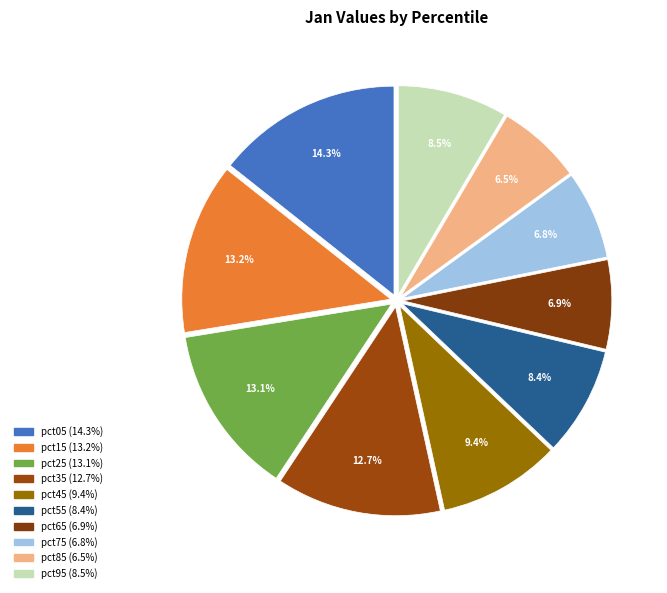

Does any single category account for the majority?

No